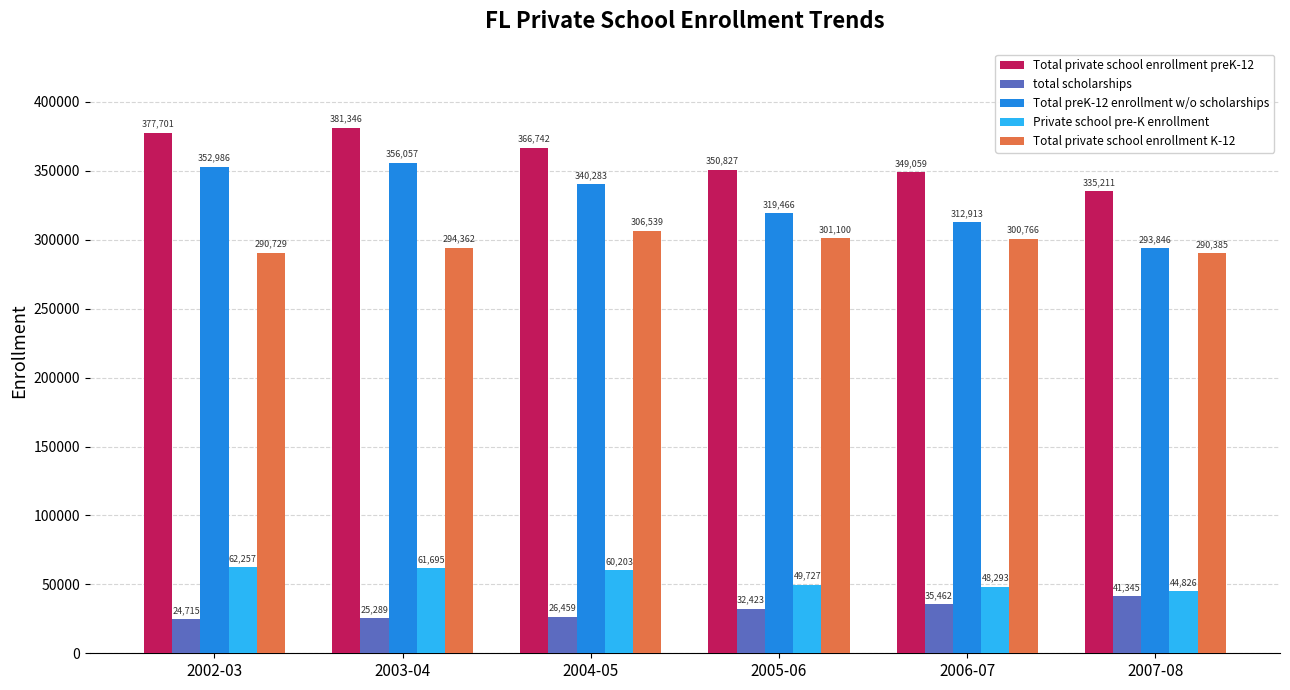

What is the smallest value displayed?

24715